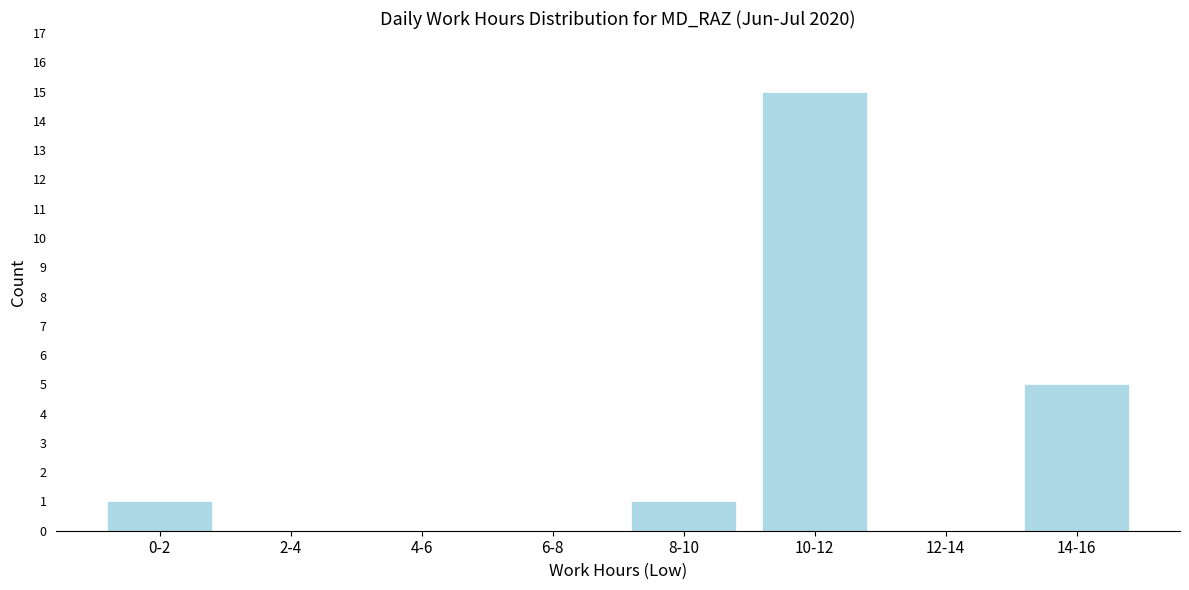

Reading left to right, transcribe all the data shown in this chart.

0-2=1	2-4=0	4-6=0	6-8=0	8-10=1	10-12=15	12-14=0	14-16=5